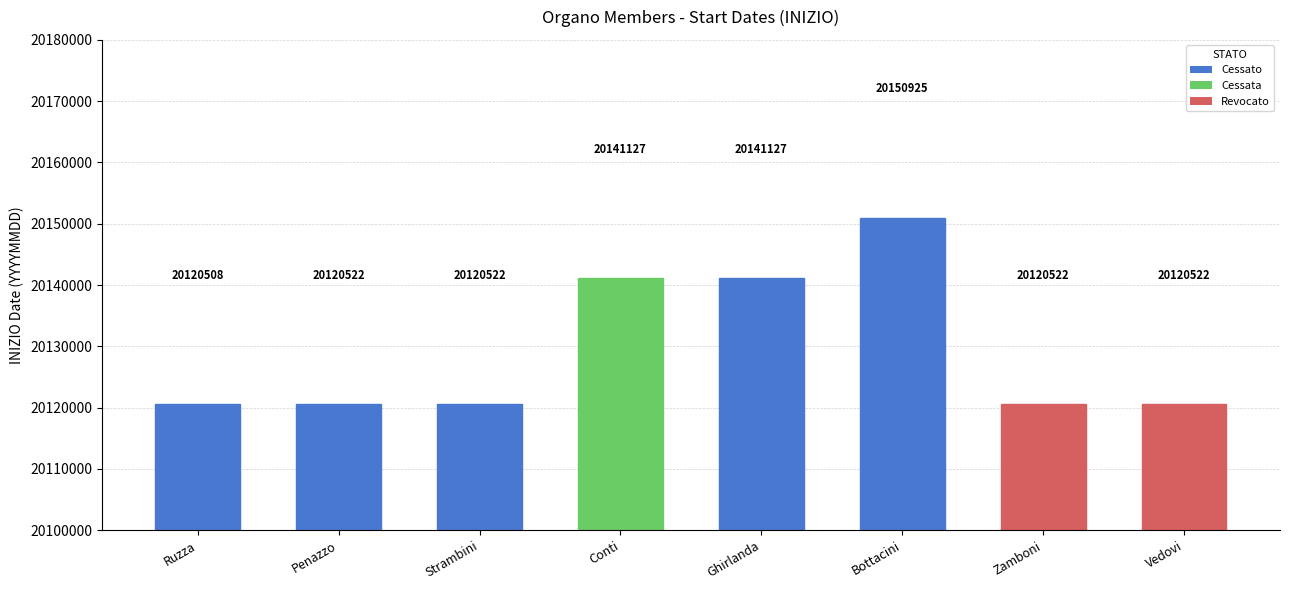

The chart shows a value of 20141127 at Ghirlanda. True or false?

True